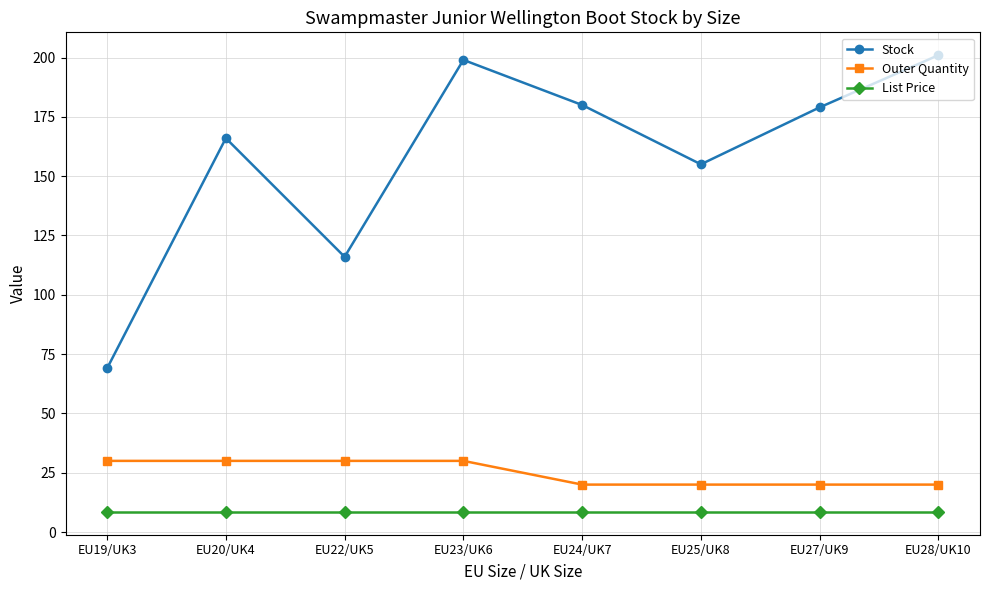

What is the label of the 2nd point from the left?

EU20/UK4